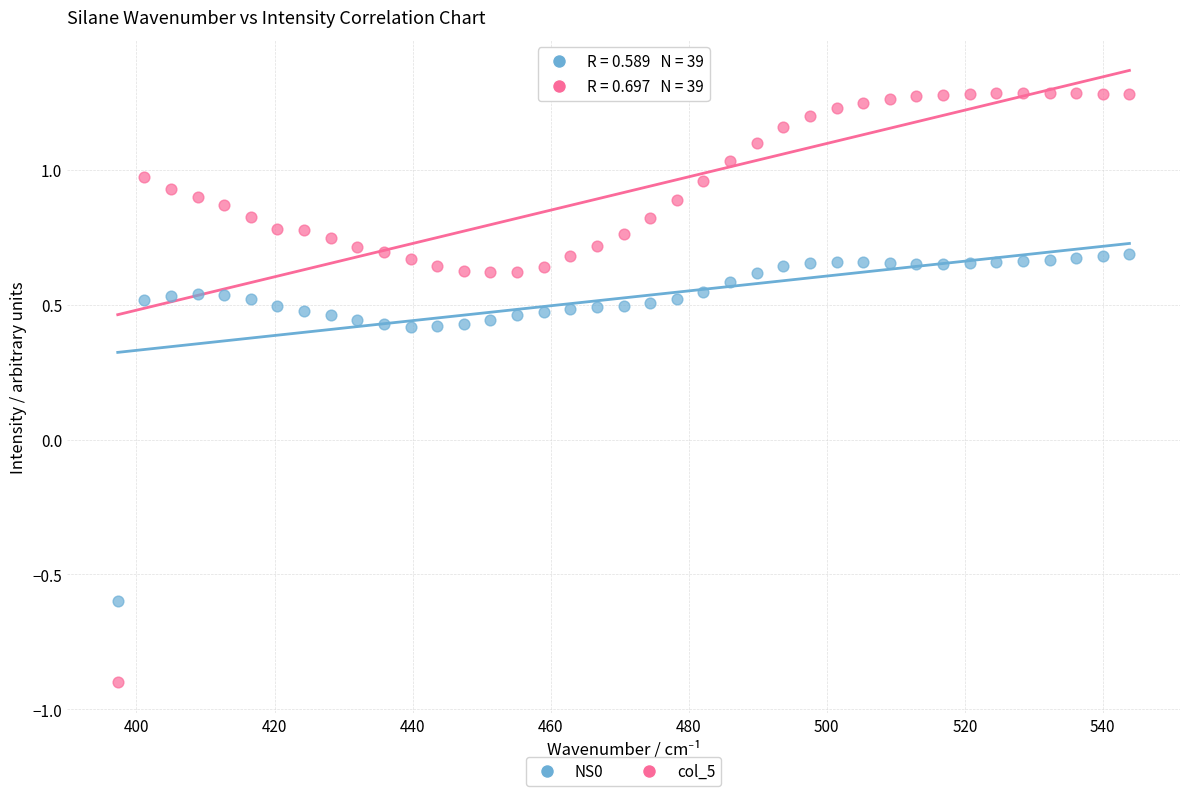

Which series contains the lowest Y value?

col_5